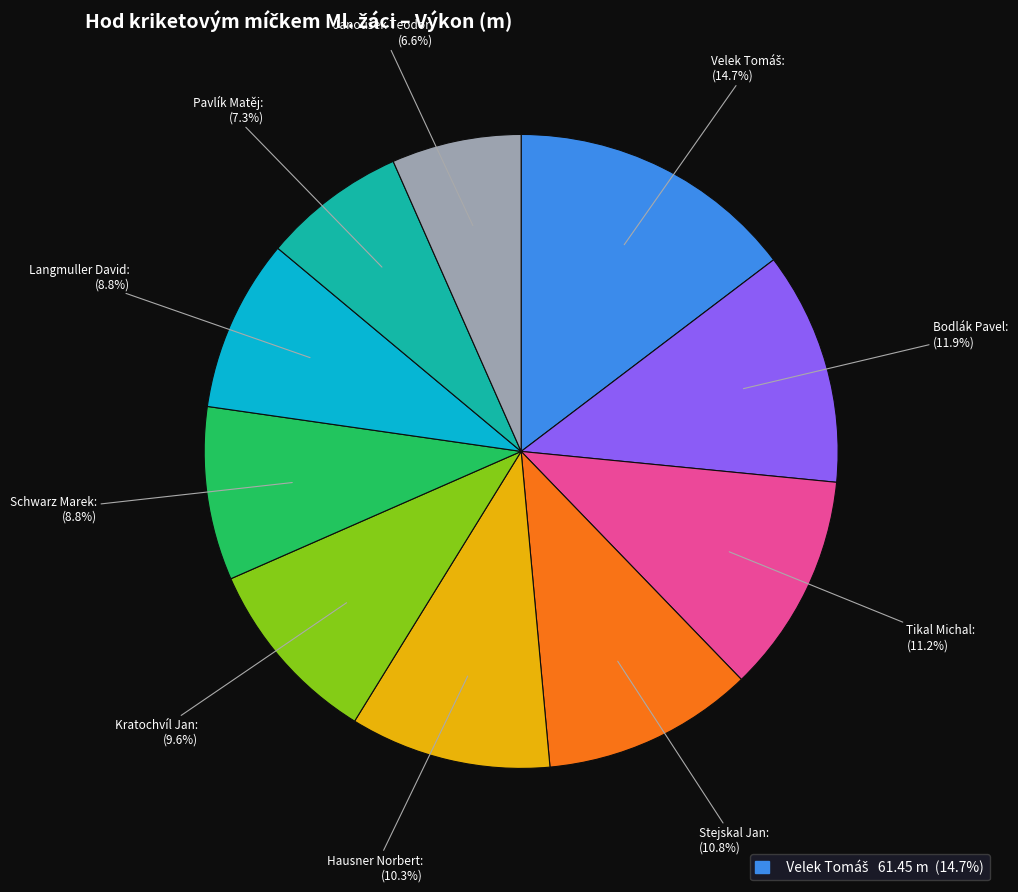

What percentage is NOT represented by Bodlák Pavel?

88.1%